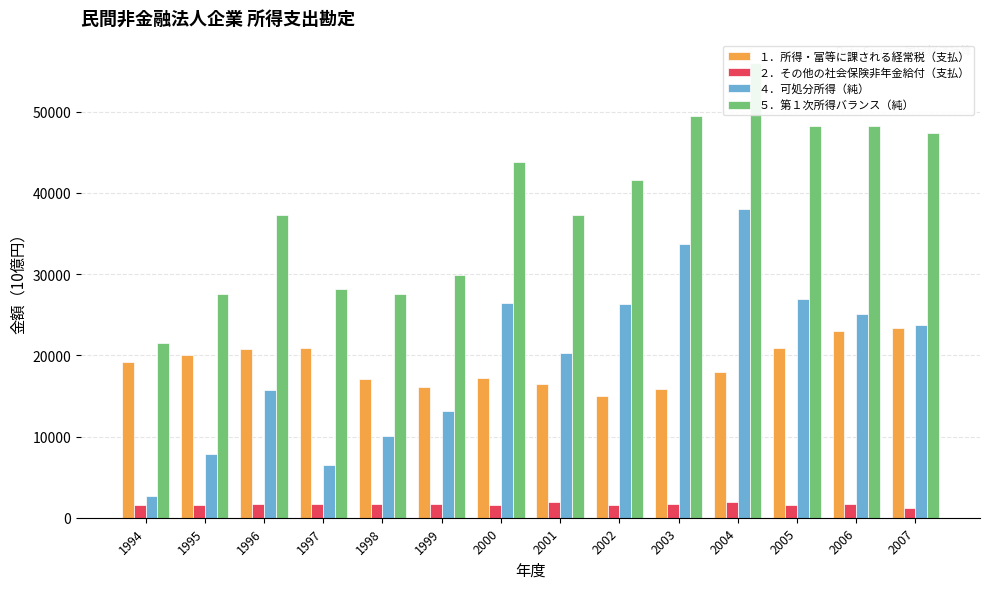

What is the sum of all １．所得・富等に課される経常税（支払） values?

263615.7